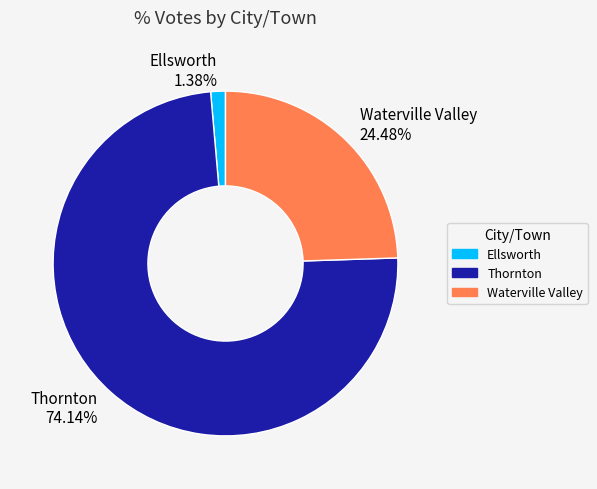

Between Ellsworth and Thornton, which is larger?

Thornton